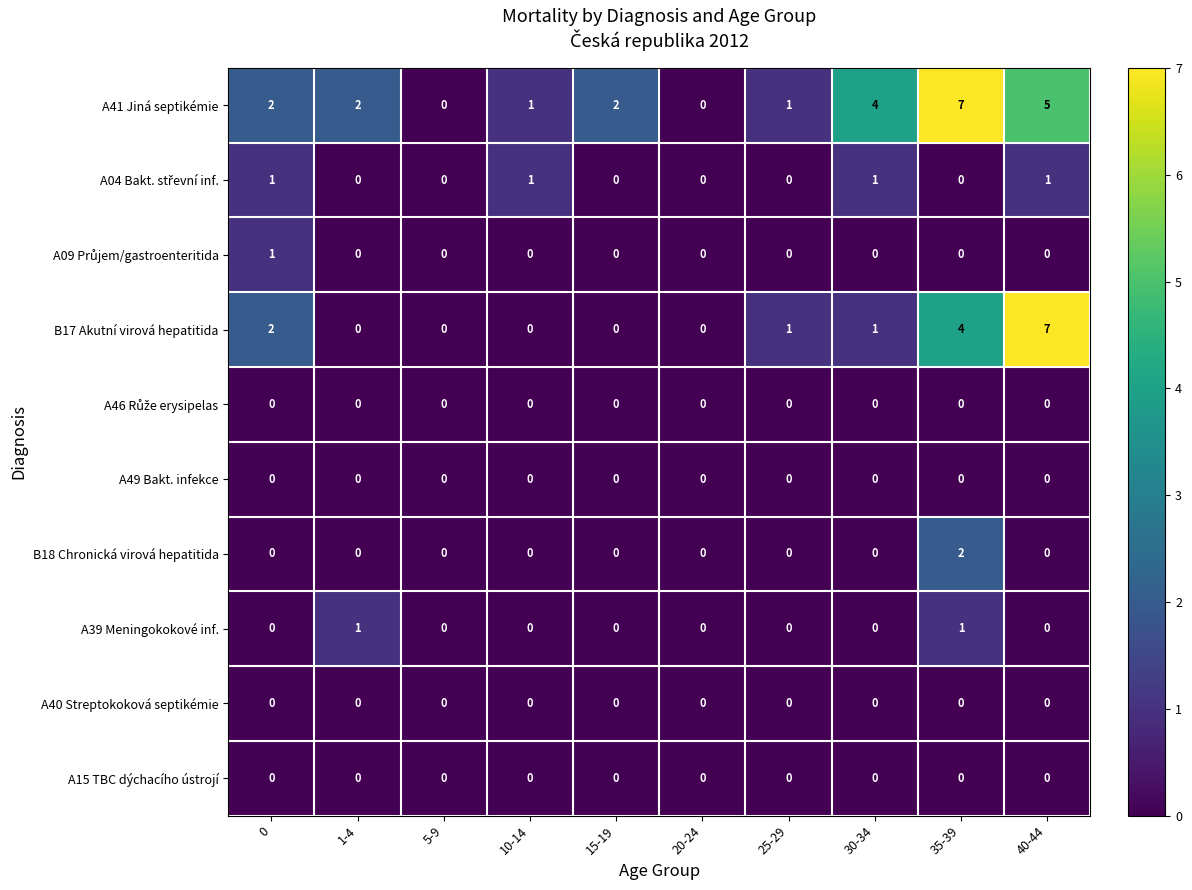

What is the maximum value shown in the chart?

7